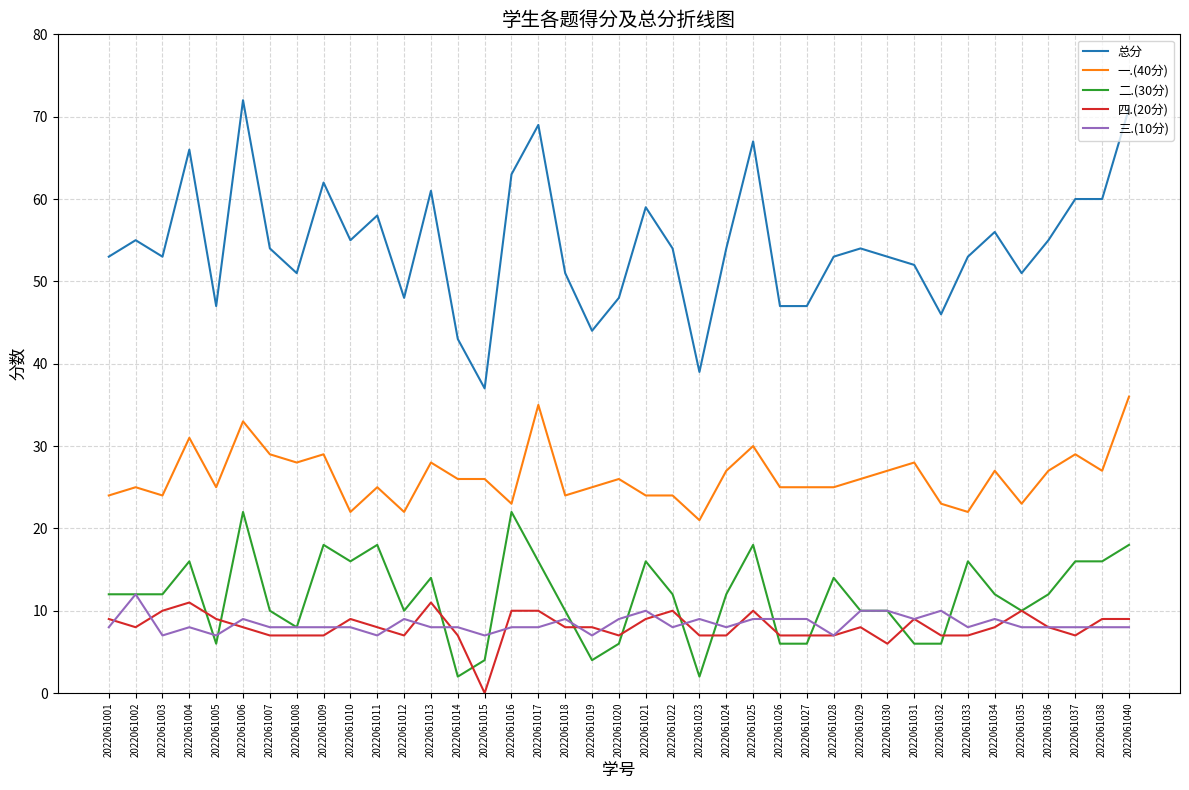

What is the difference between the maximum and second lowest values in the 总分 series?

33